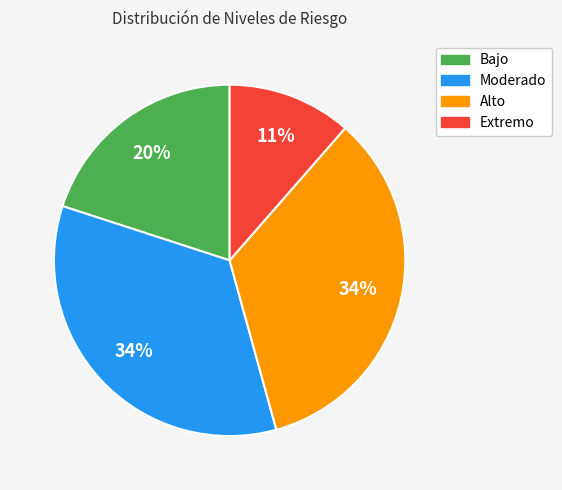

Which slice is the smallest?

Extremo